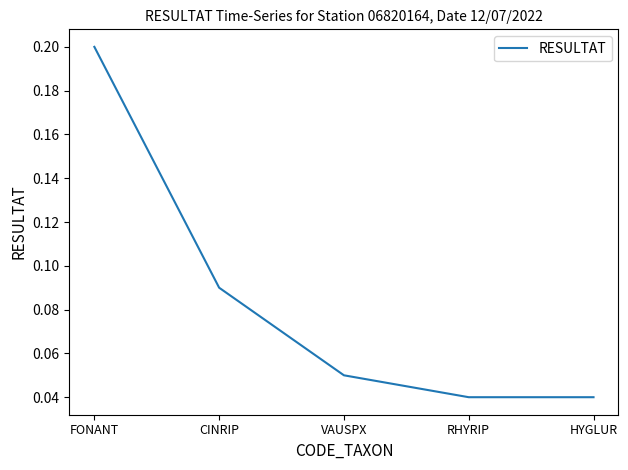

What position from the left is VAUSPX?

3